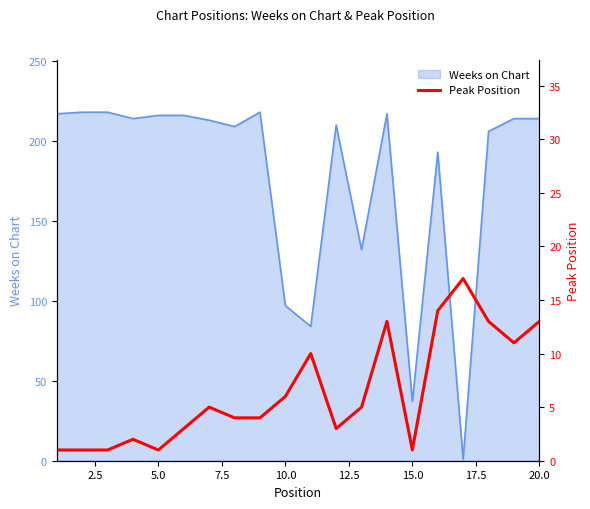

What is the highest value of the Weeks on Chart series?

218